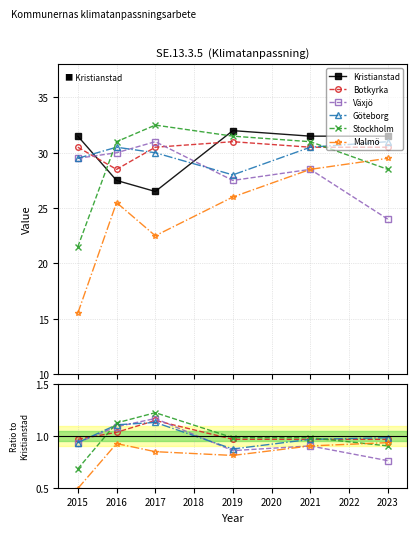

What are all the series names shown in the legend?

Kristianstad, Botkyrka, Växjö, Göteborg, Stockholm, Malmö